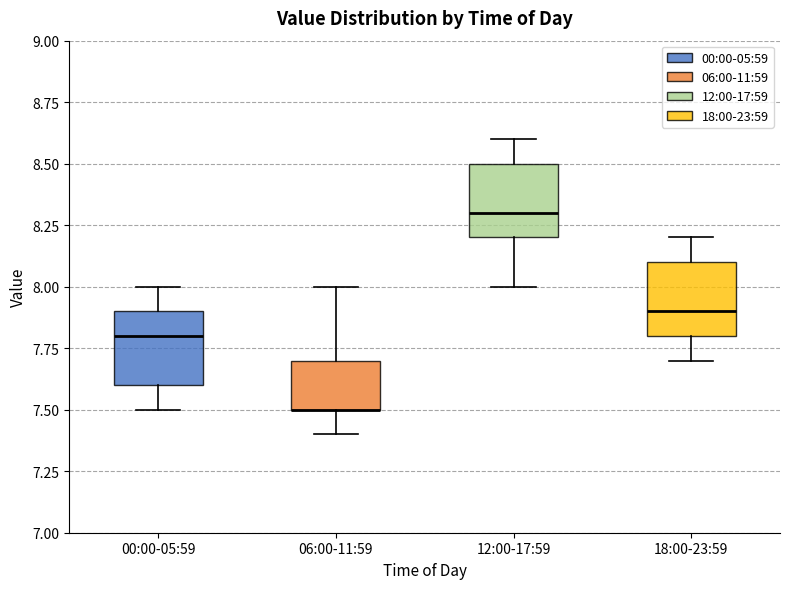

Where is the lower edge of the box for 12:00-17:59 on the y-axis? The values are not printed on the chart, so give them approximately, as read against the axis.

8.2